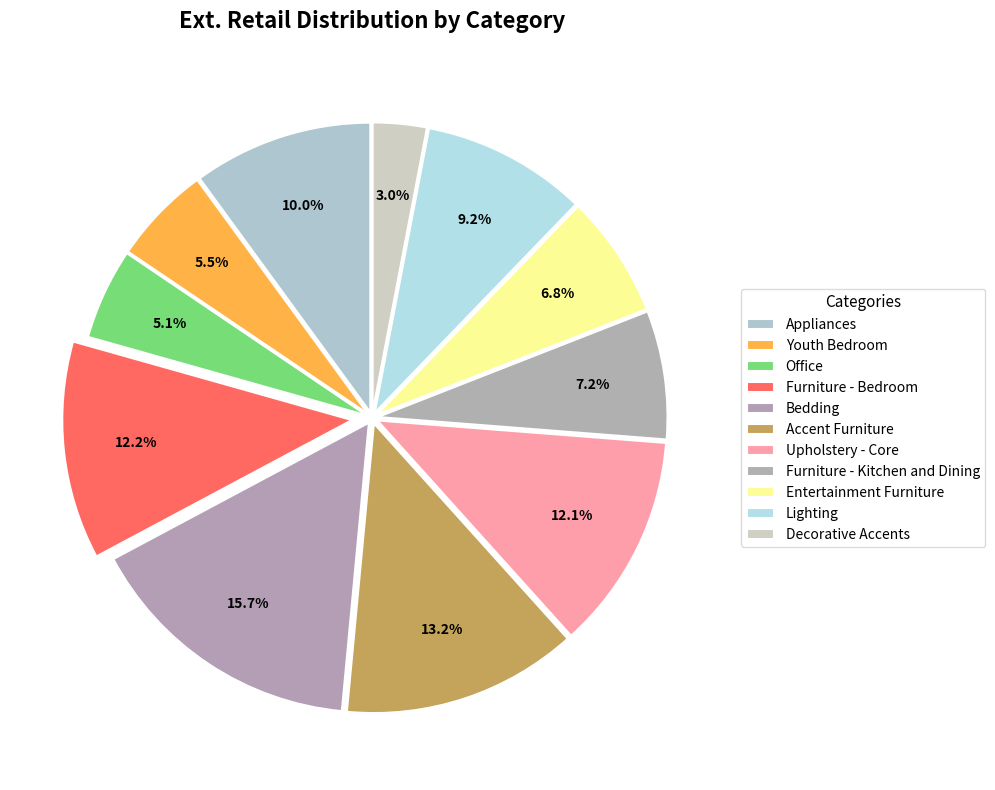

How many segments does this pie chart have?

11